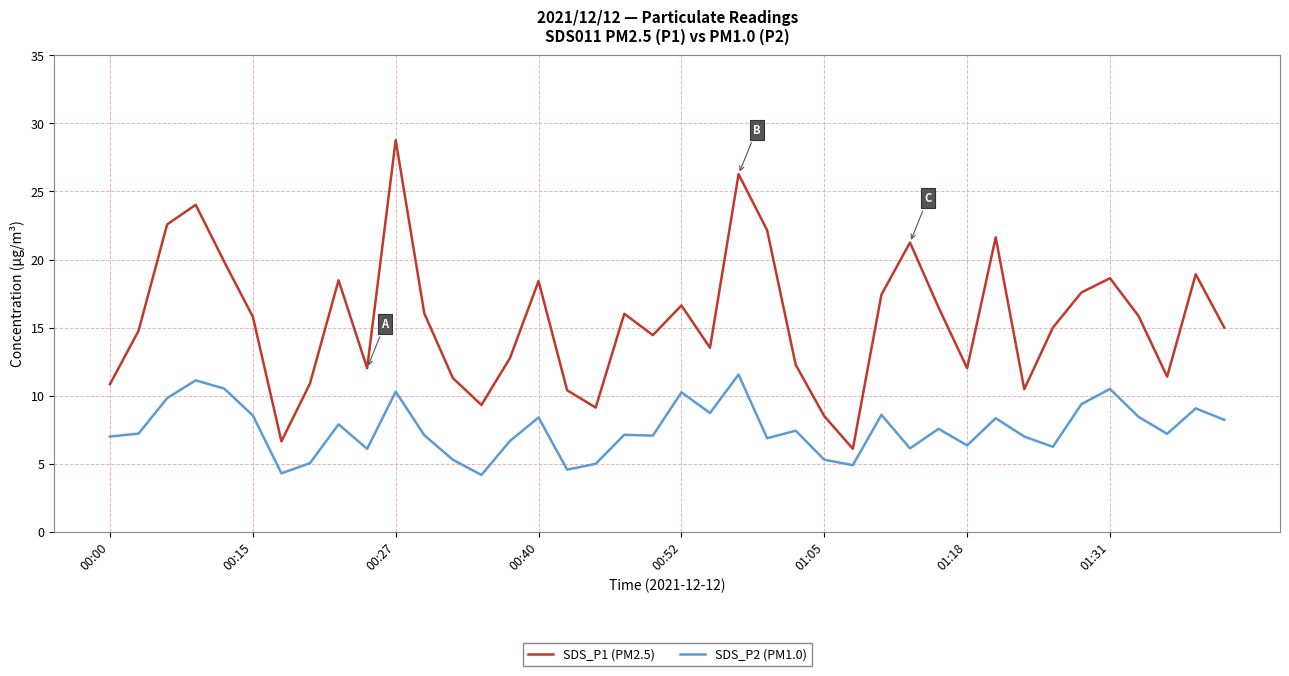

True or false: SDS_P2 (PM1.0) and SDS_P1 (PM2.5) intersect in this chart.

False